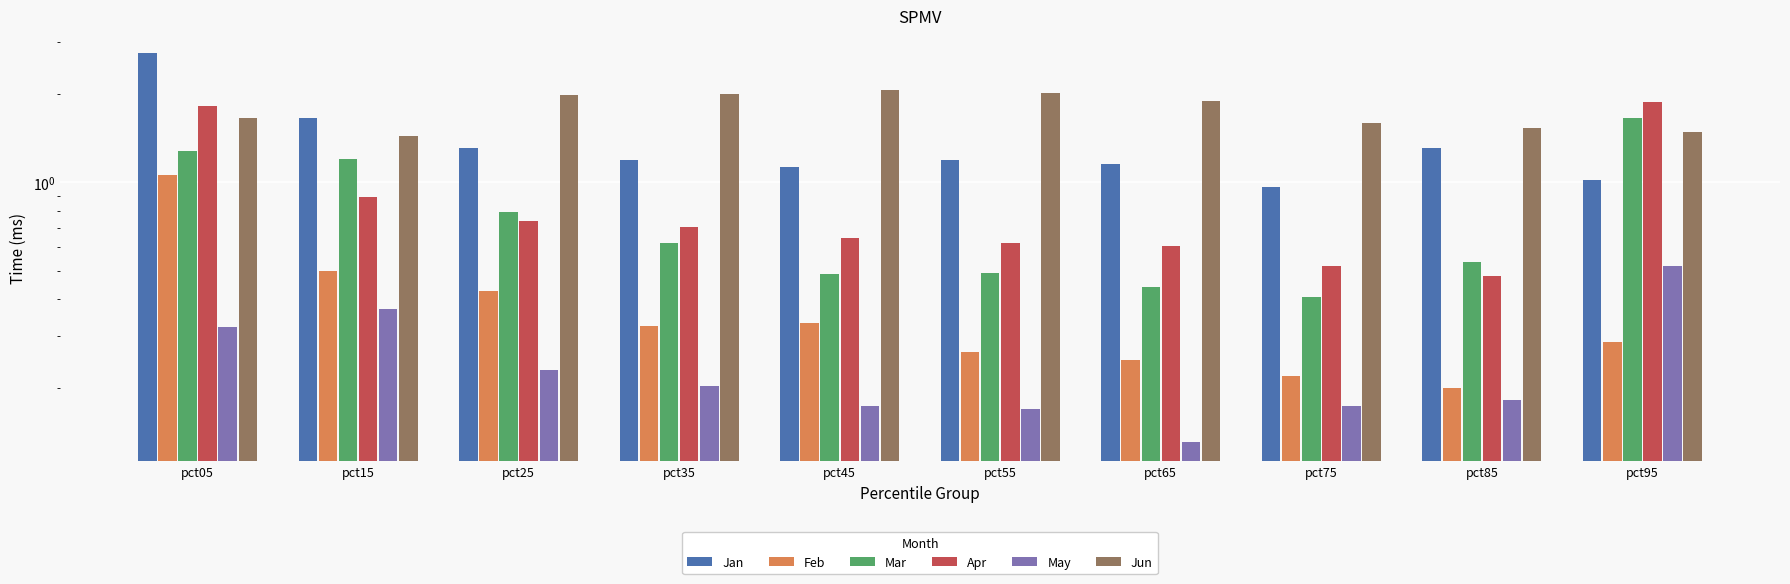

Which series has the largest total across all categories?

Jun